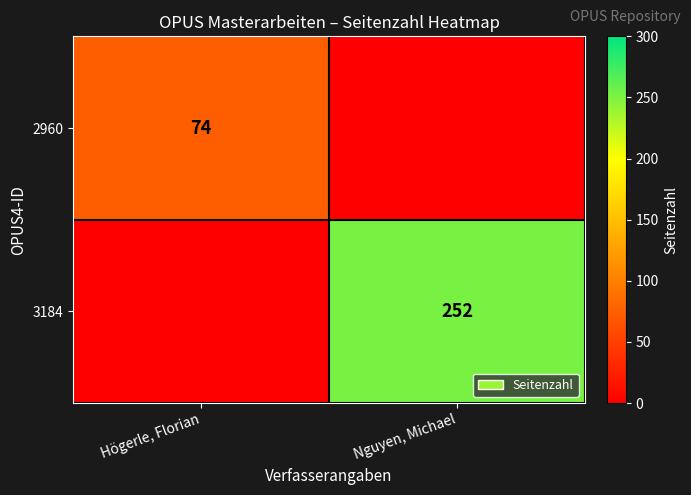

Is it true that 3184 equals 252 at Nguyen, Michael?

True